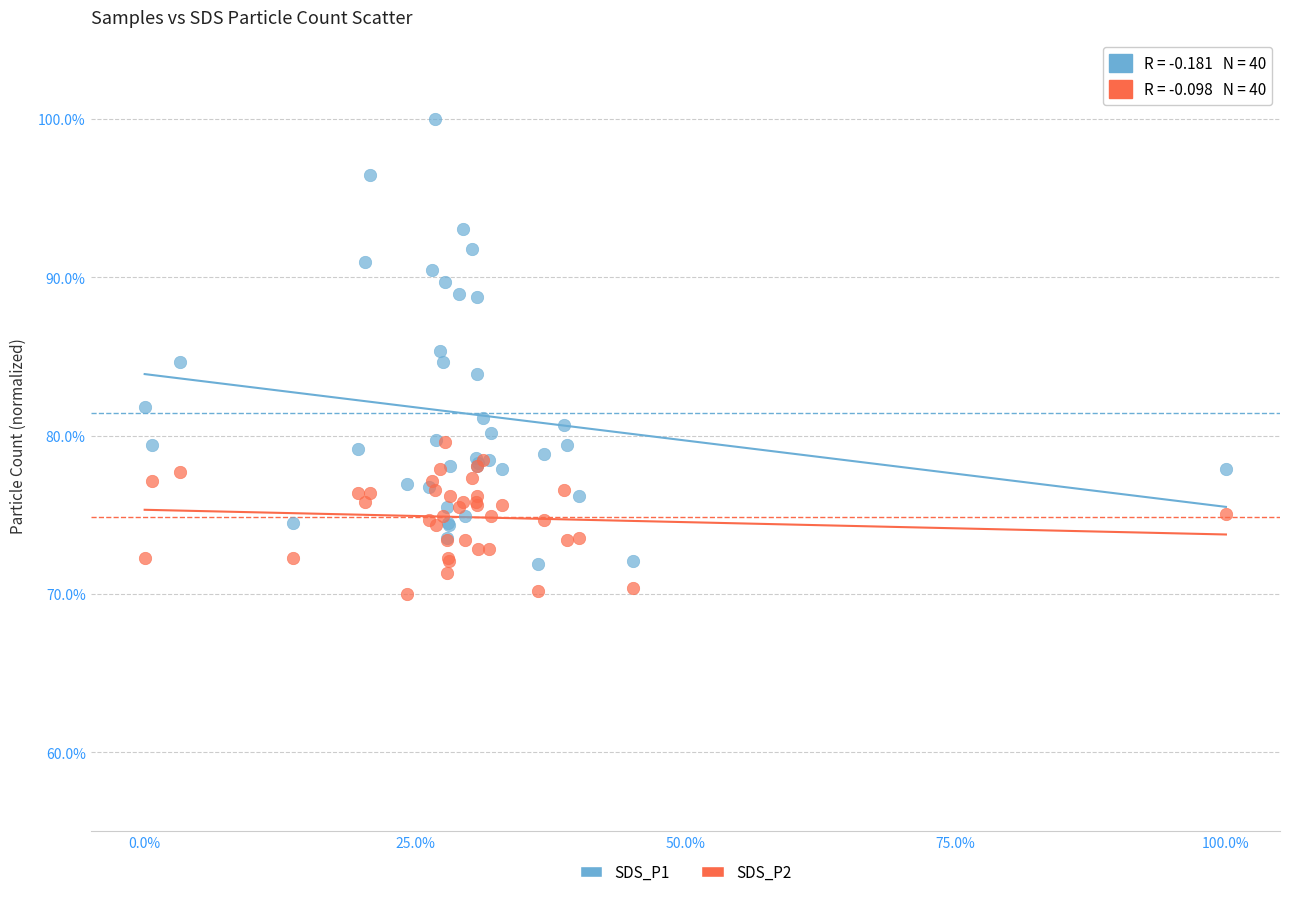

Which series reaches the minimum Y coordinate?

SDS_P2